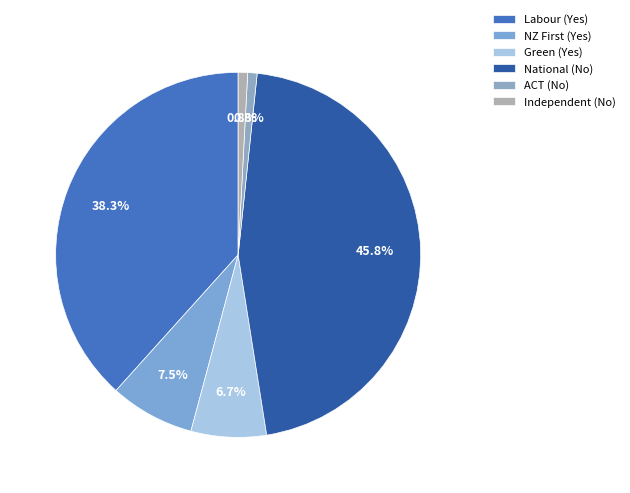

To the nearest percent, what is the average slice percentage?

17%